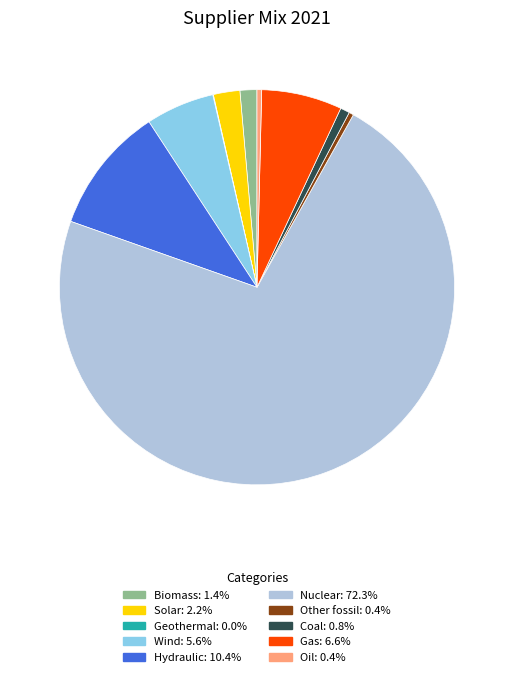

What is the majority slice?

Nuclear